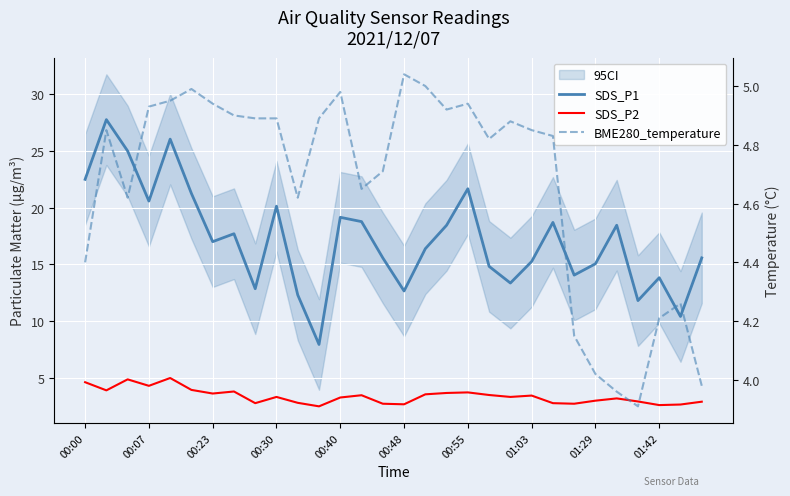

What is the difference between the maximum and minimum values in the BME280_temperature series?

1.1